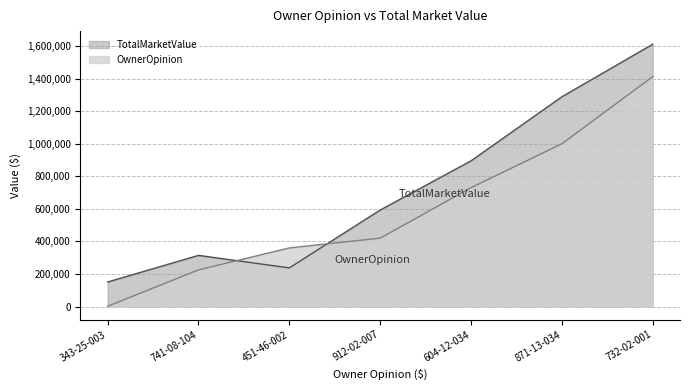

What is the difference between the maximum and minimum values in the OwnerOpinion series?

1411000